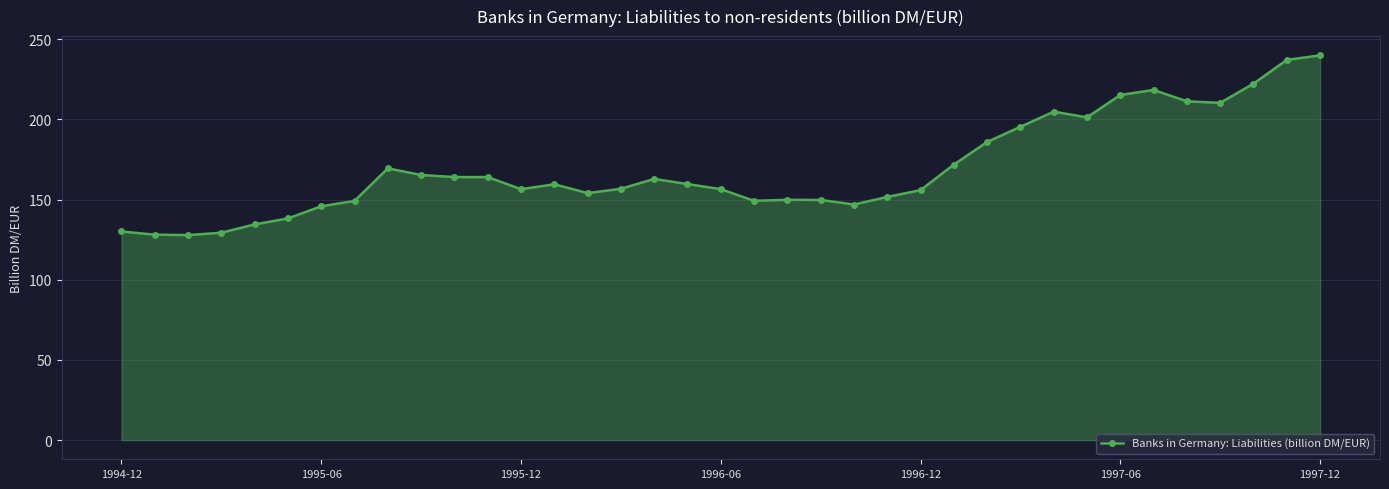

How many values are below 159?

18